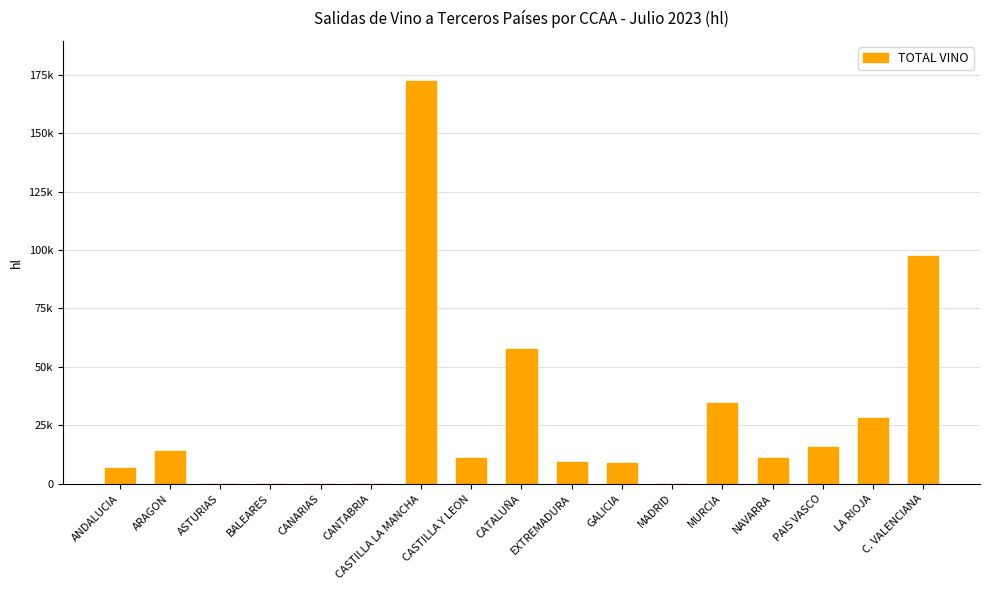

Which has a higher value, C. VALENCIANA or ARAGON?

C. VALENCIANA